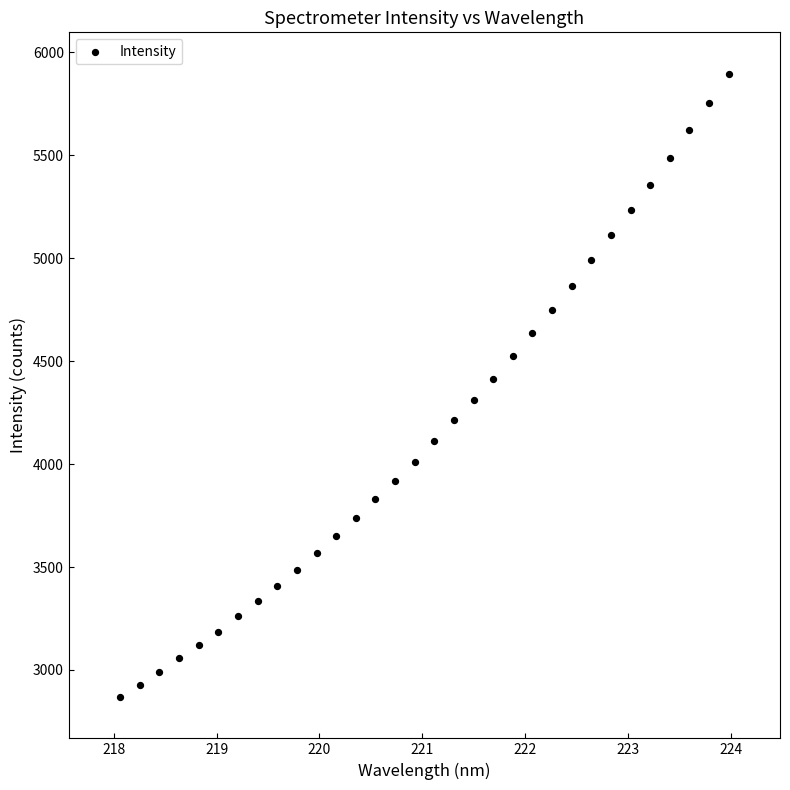

What is the range of X values (max minus min)?

5.9